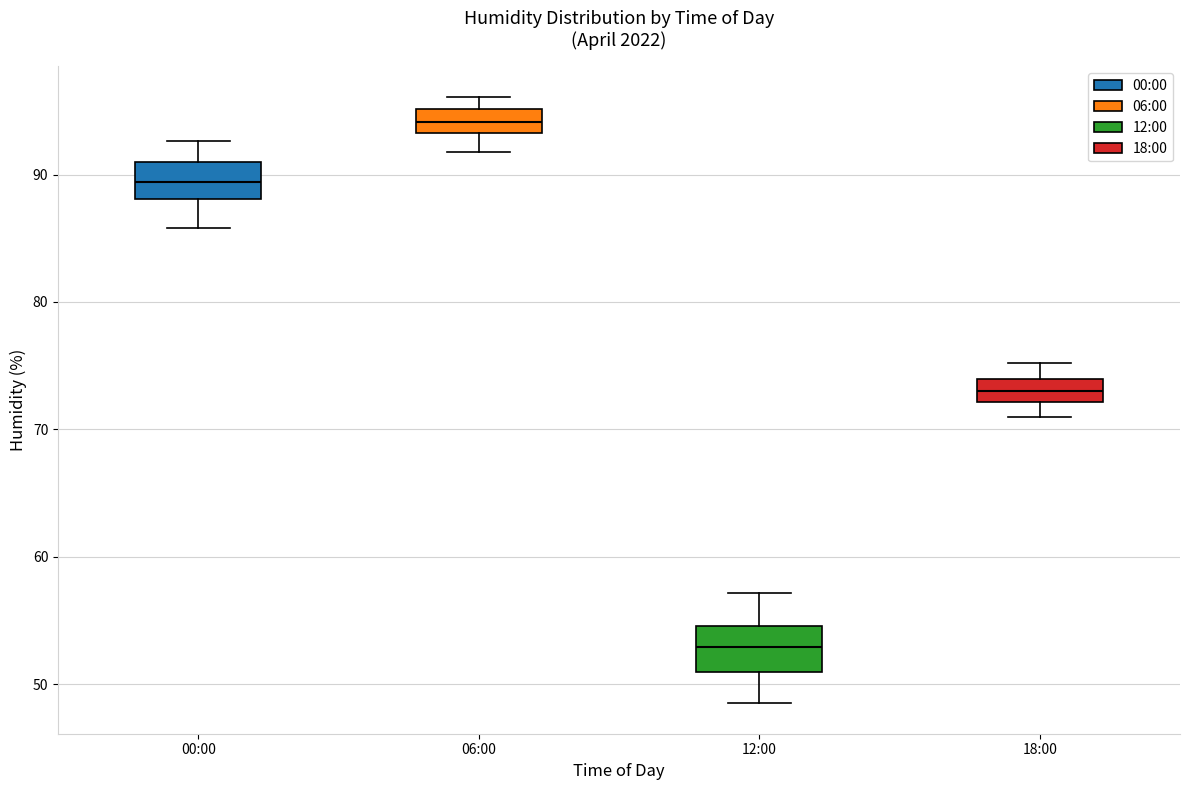

Which box's median line is the lowest?

12:00